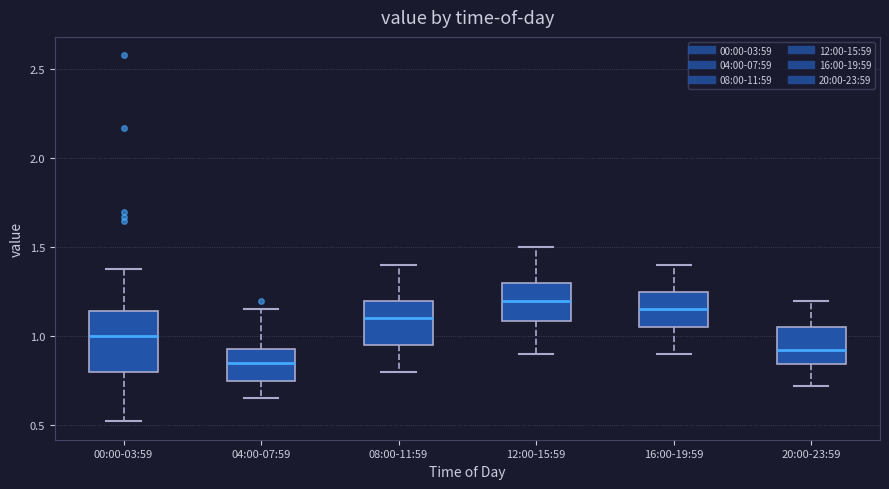

Which box's median line is the highest?

12:00-15:59